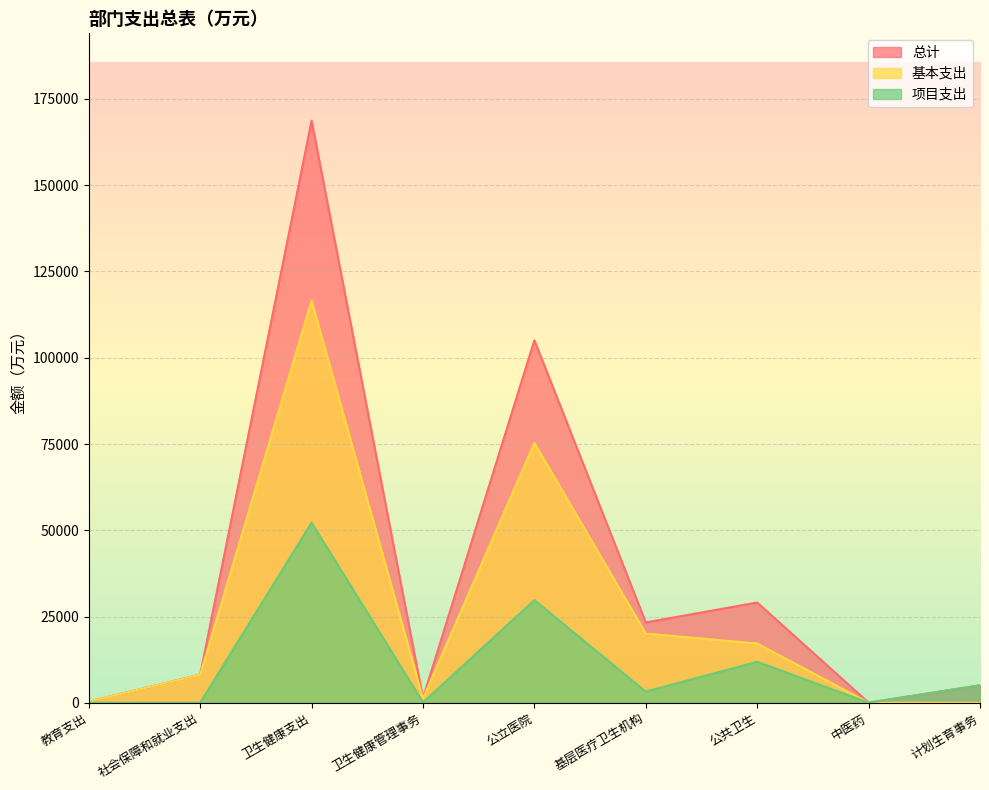

True or false: 基本支出 has a value of 334.1 at 教育支出.

True